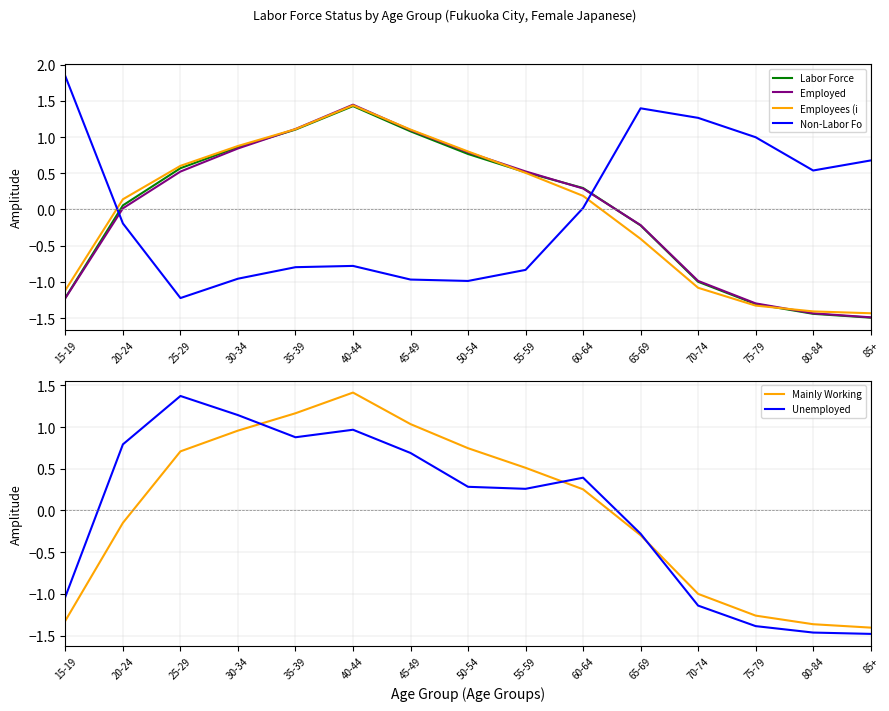

The value of Non-Labor Fo at 80-84 is 0.8. True or false?

False